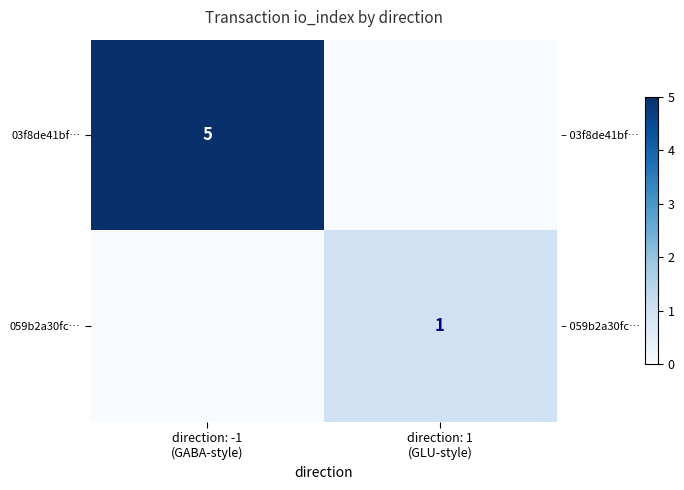

Which has a higher value, direction: -1
(GABA-style) or direction: 1
(GLU-style)?

direction: -1
(GABA-style)